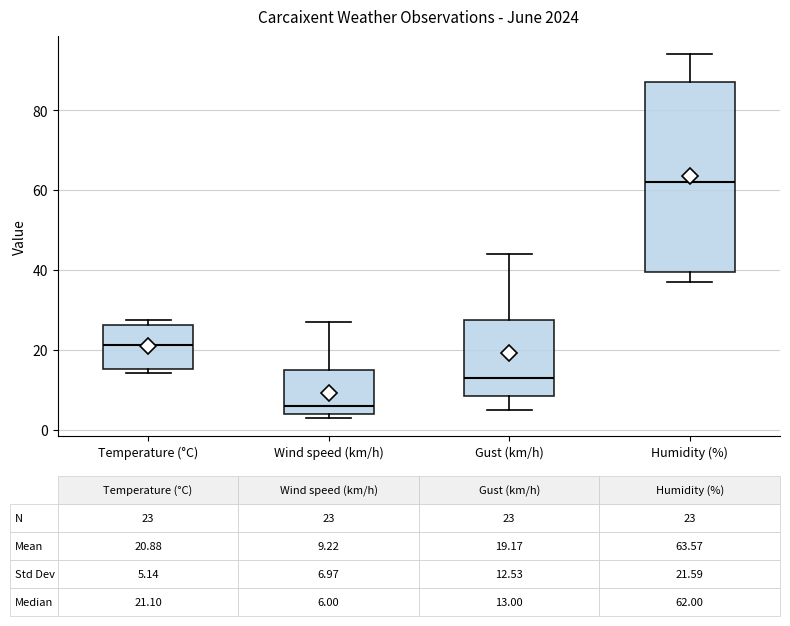

Which box's median line is the lowest?

Wind speed (km/h)